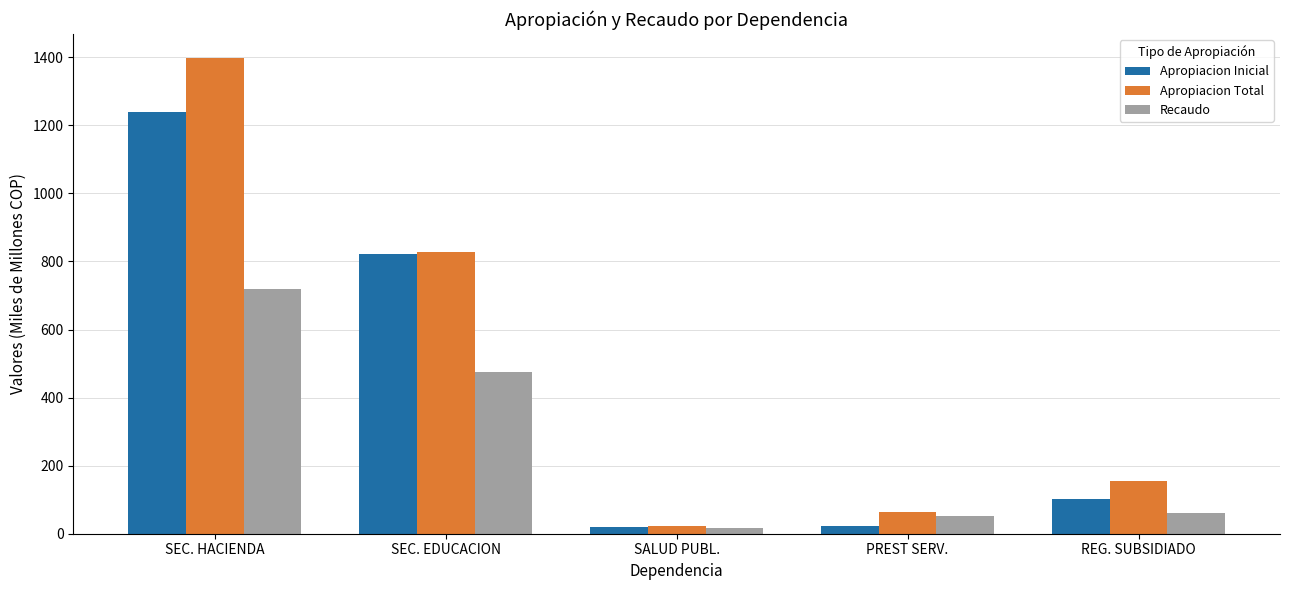

What is the approximate value of Apropiacion Total at SEC. EDUCACION?

828.1